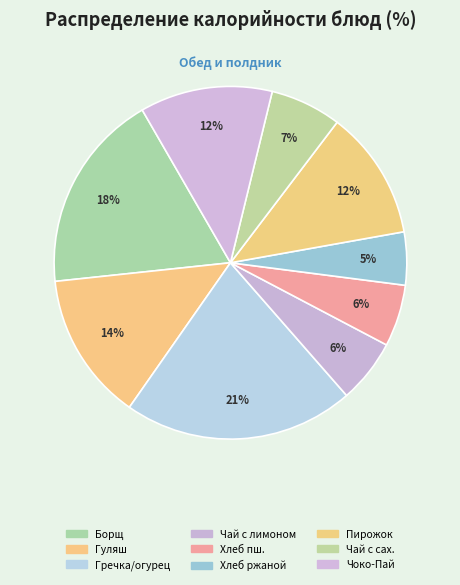

Which category has the smallest portion of the pie?

Хлеб ржаной